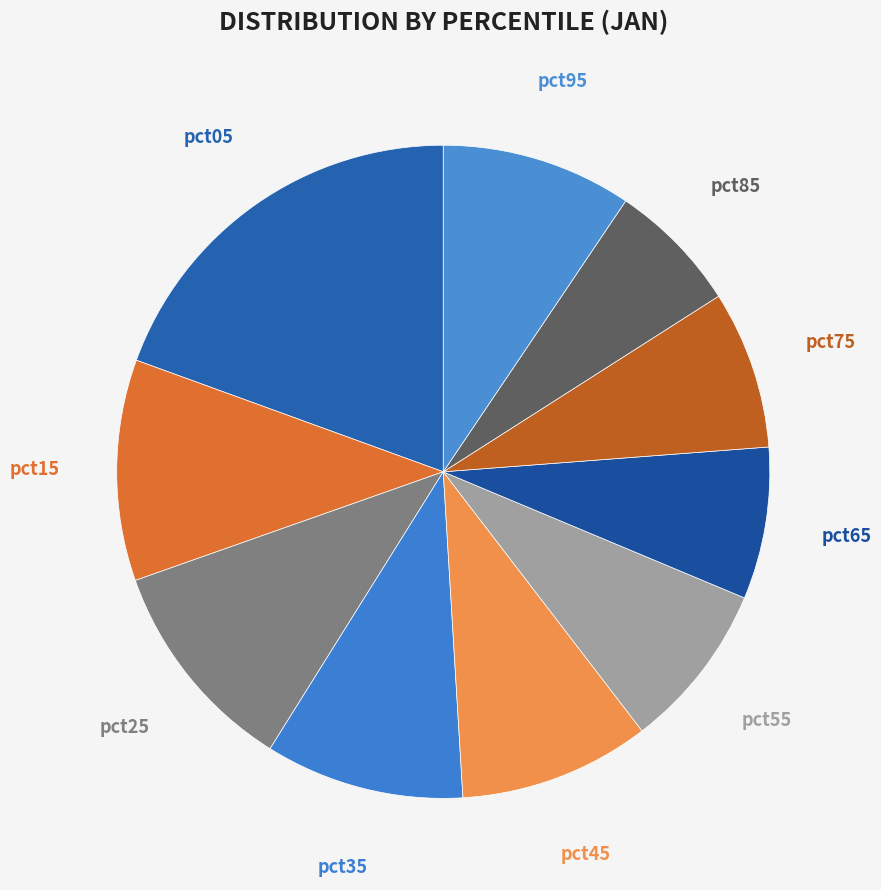

To the nearest percent, what portion does pct65 represent?

8%